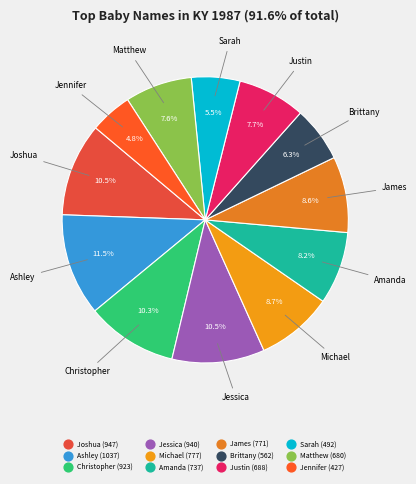

Count the number of slices in the pie.

12